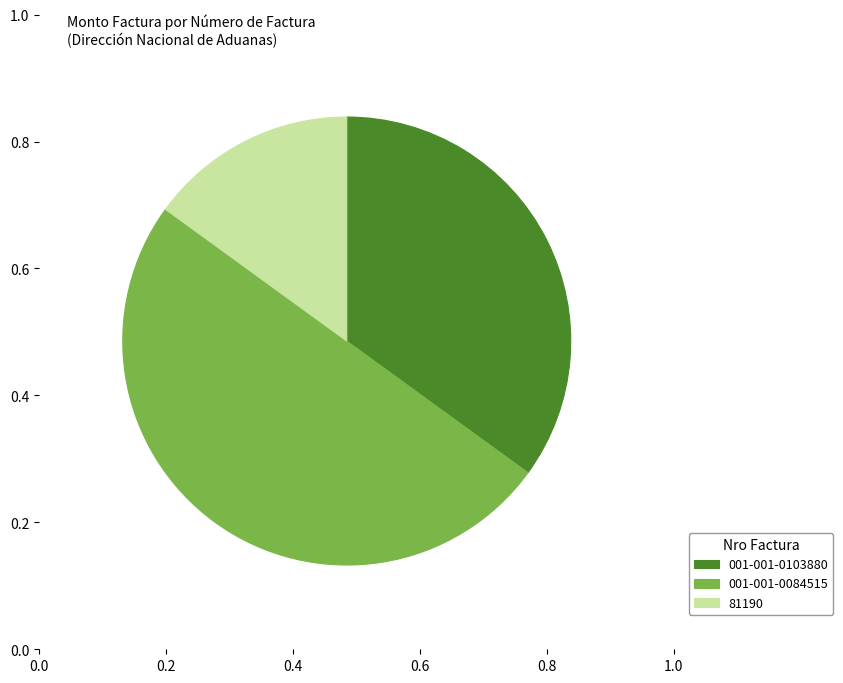

Which has a higher value, 001-001-0084515 or 001-001-0103880?

001-001-0084515